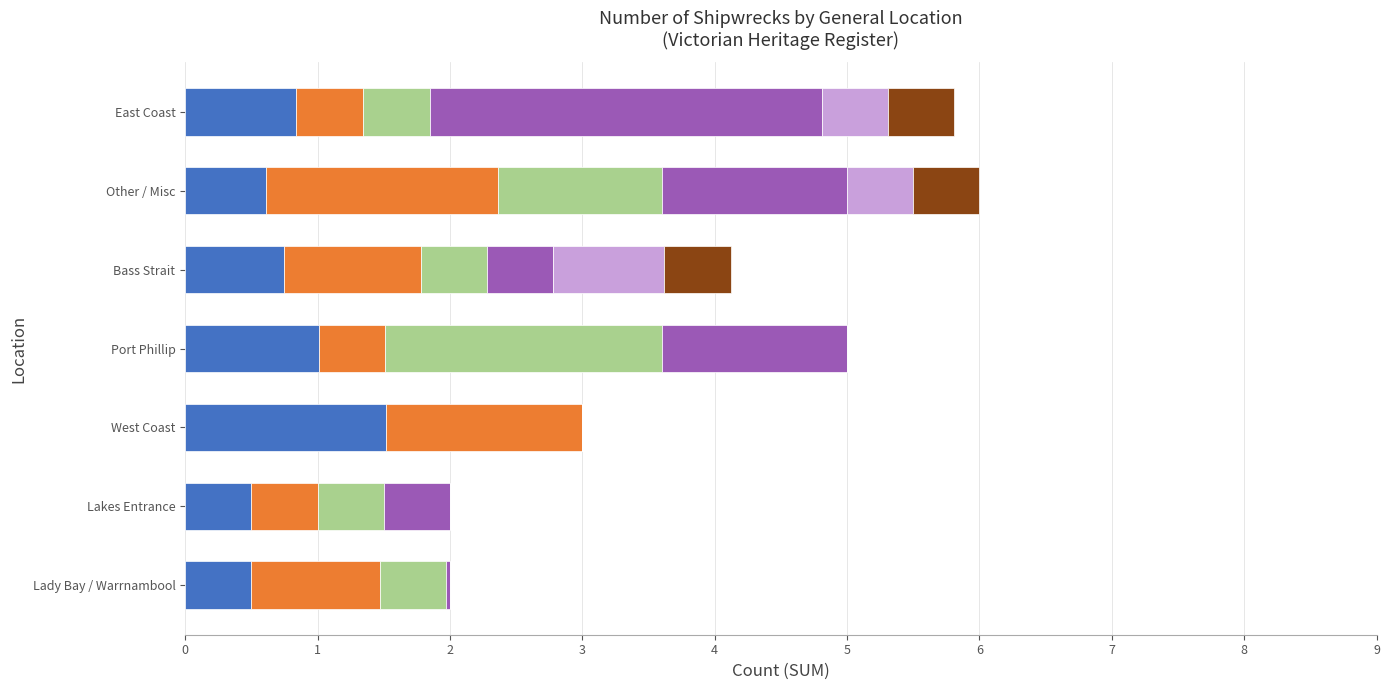

How many distinct data groups are displayed?

6